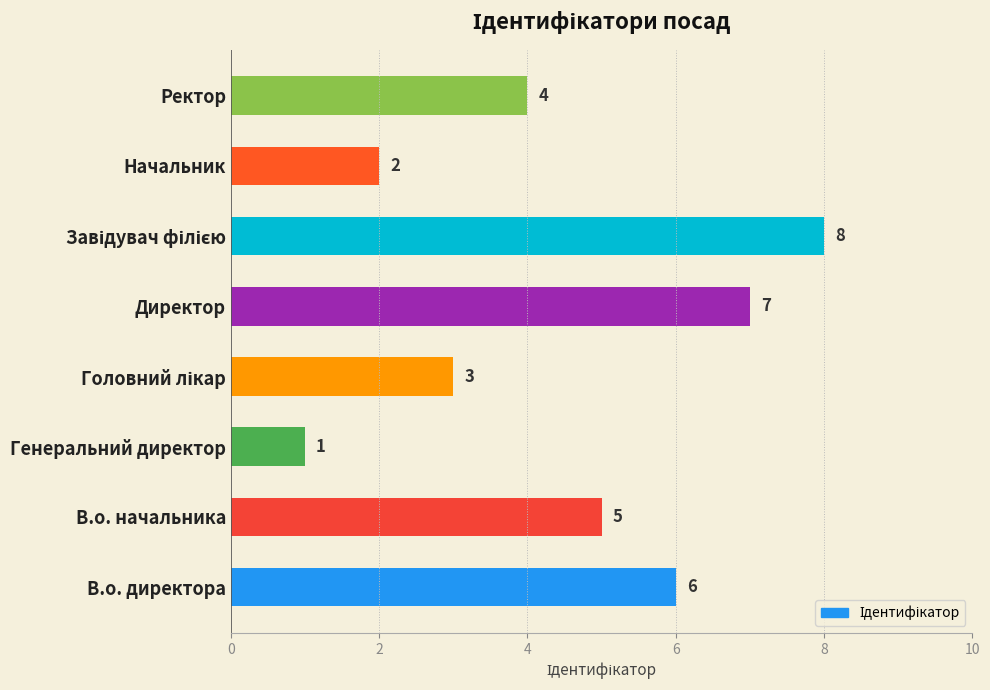

What is the sum of all values?

36